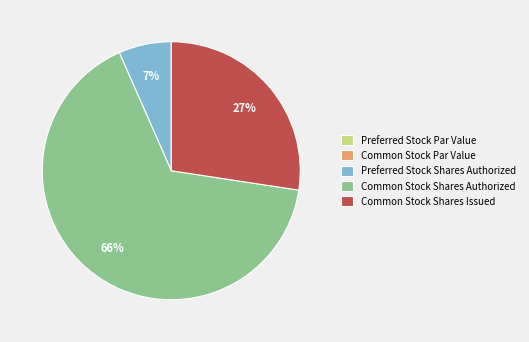

Does any single category account for the majority?

Yes